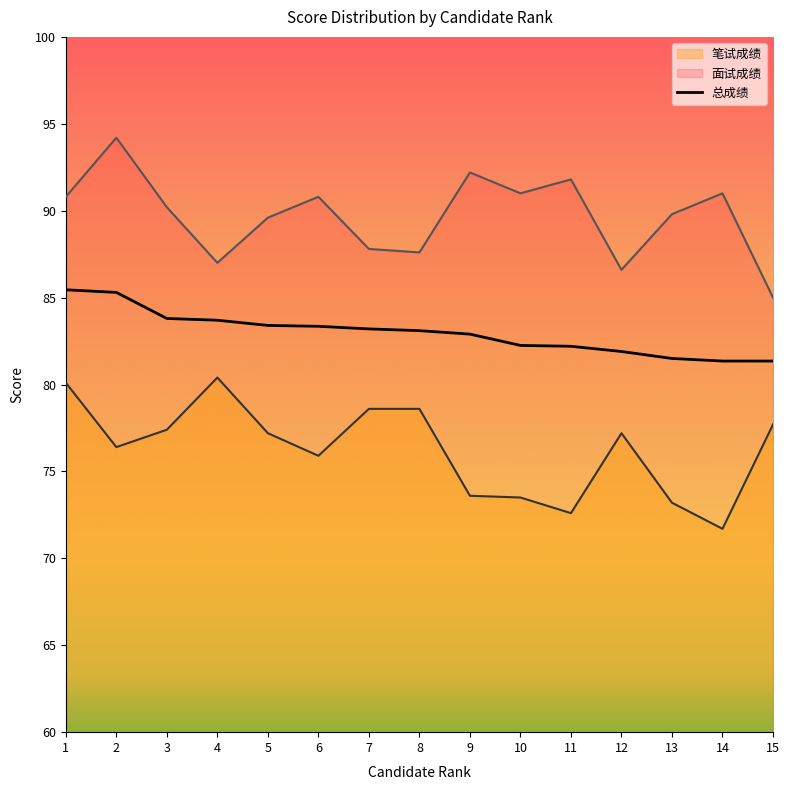

How many distinct data groups are displayed?

3